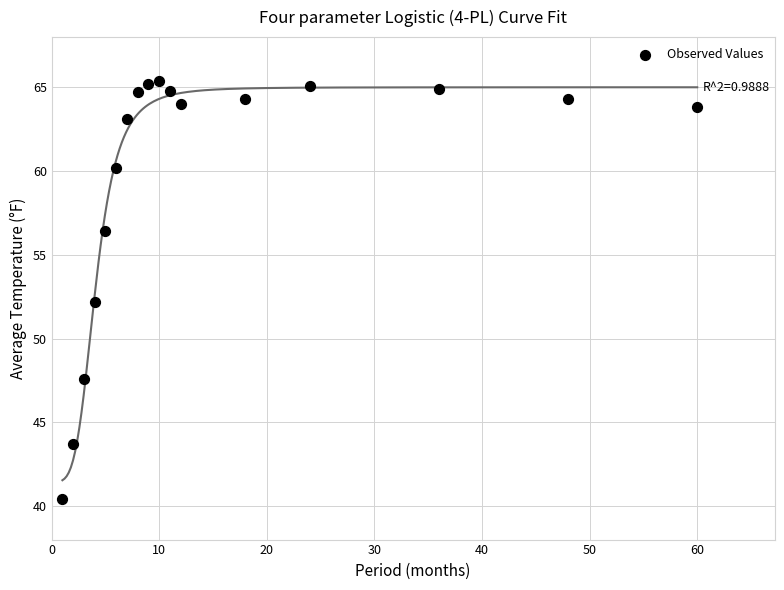

What is the range of X values (max minus min)?

59.0